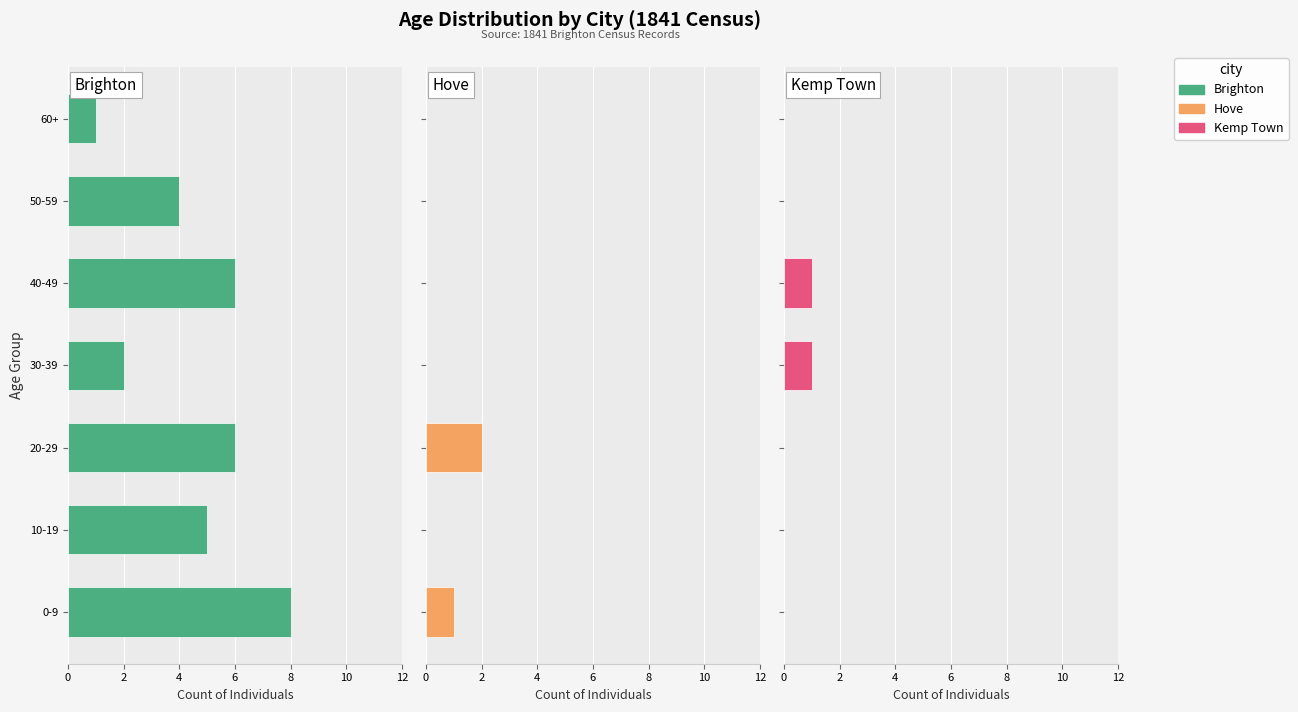

How many distinct data groups are displayed?

3